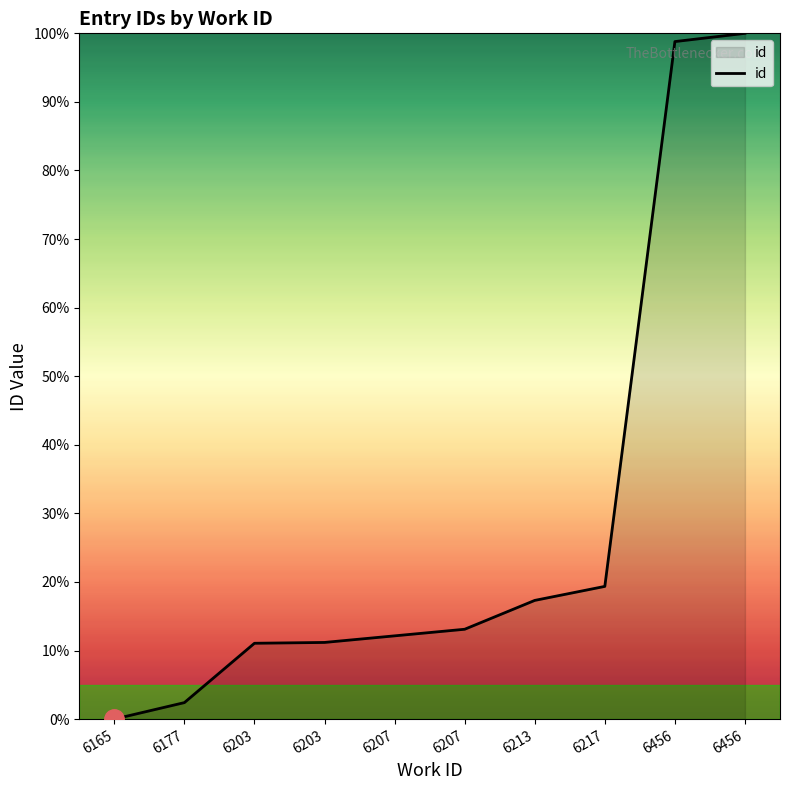

List the labels in order of value, largest first.

6456, 6456, 6217, 6213, 6207, 6207, 6203, 6203, 6177, 6165